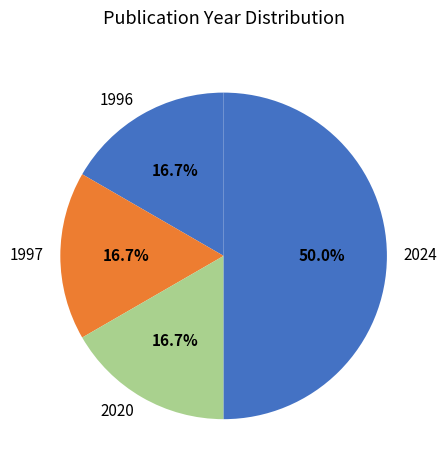

Which category has the biggest portion of the pie?

2024